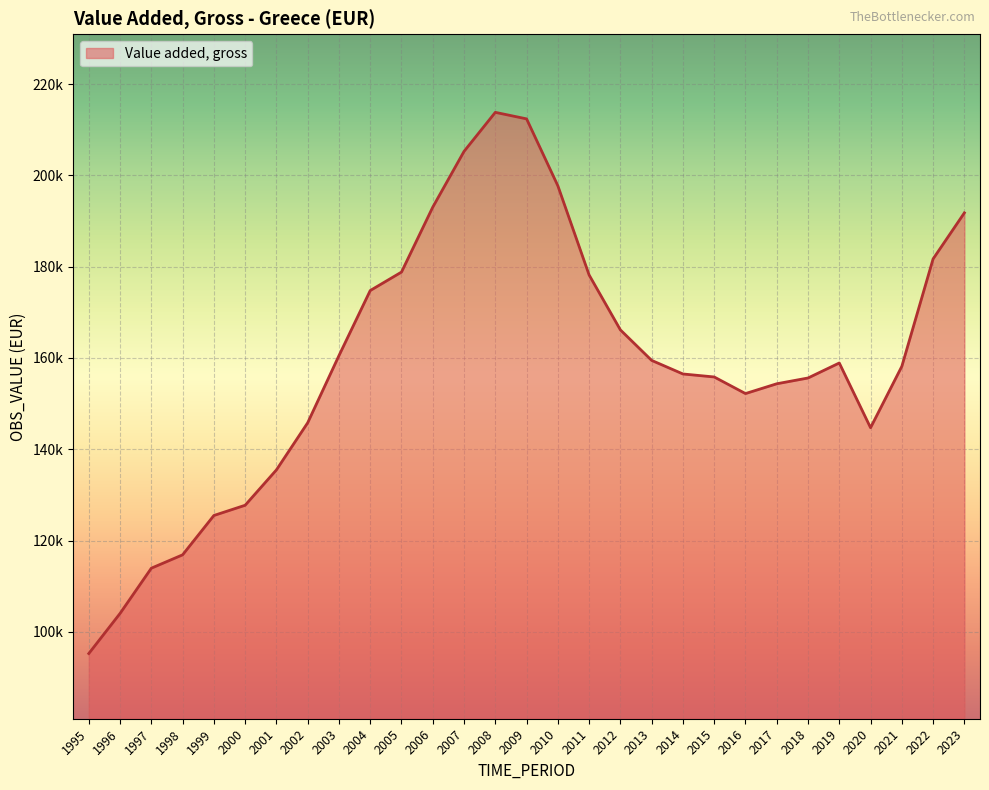

The chart shows a value of 88246.4 at 2001. True or false?

False